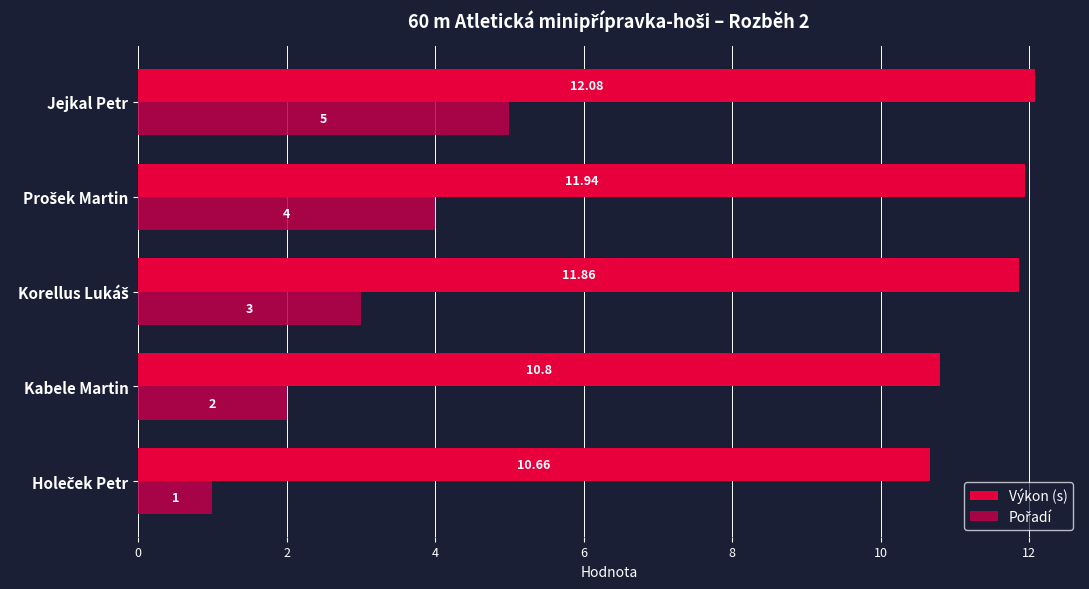

Which label corresponds to the largest value in the chart?

Jejkal Petr